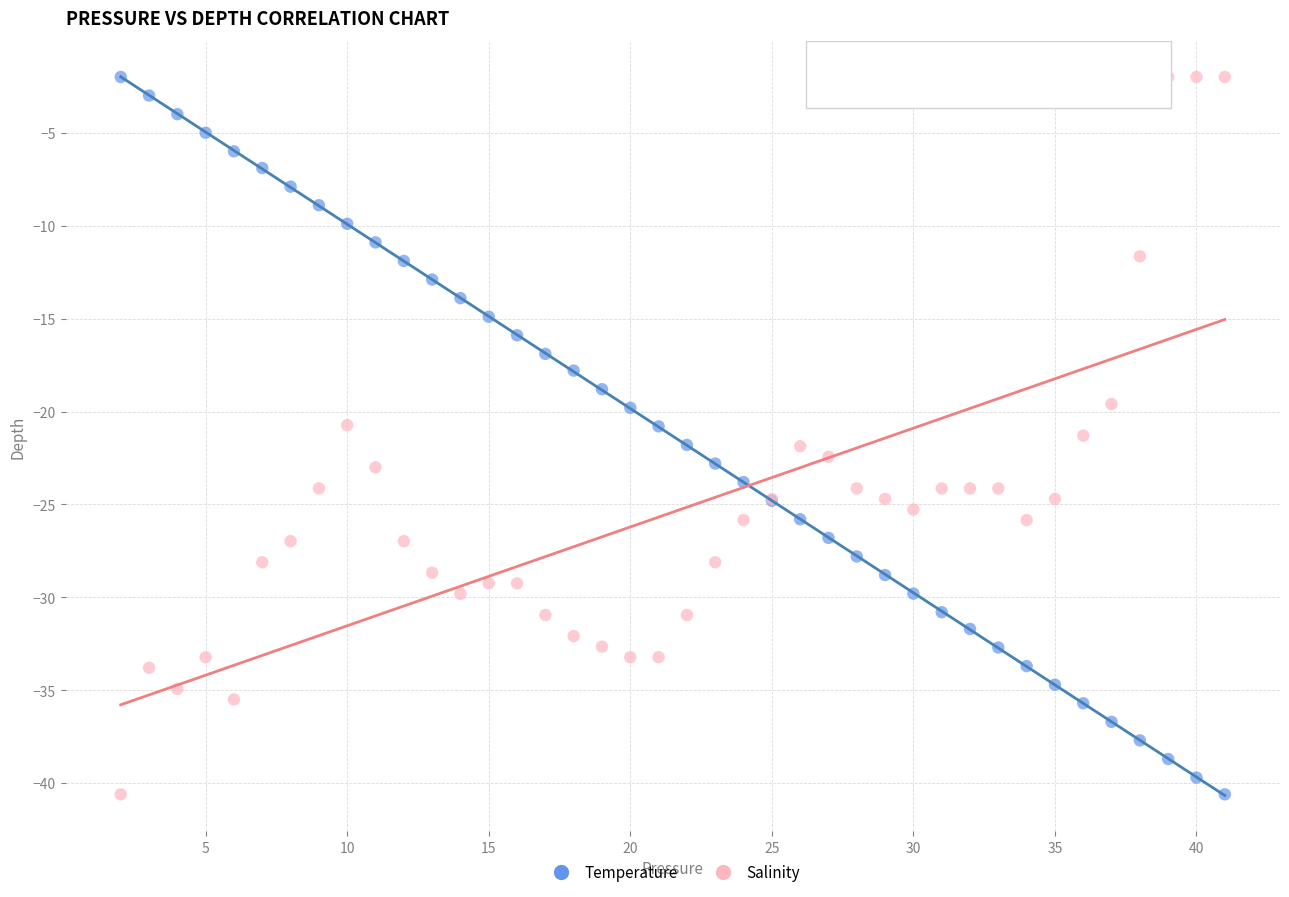

What is the X range (max minus min) for the scatter plot?

39.0